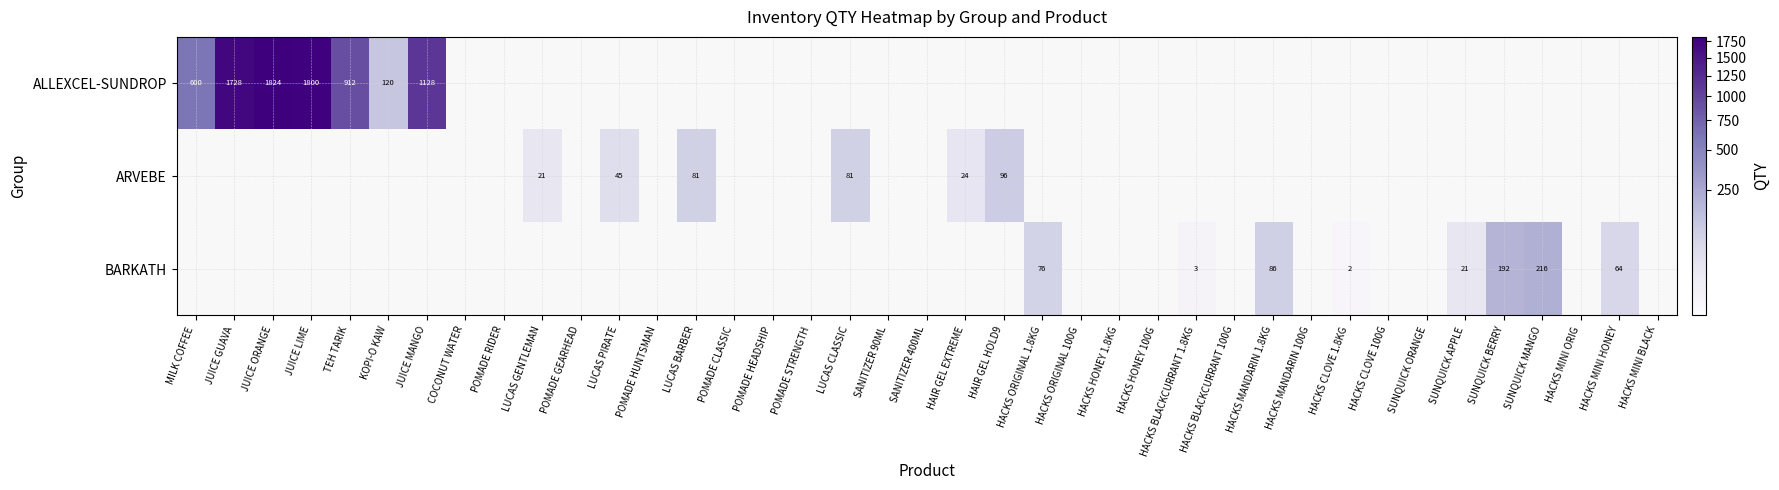

How many series are shown in this chart?

3